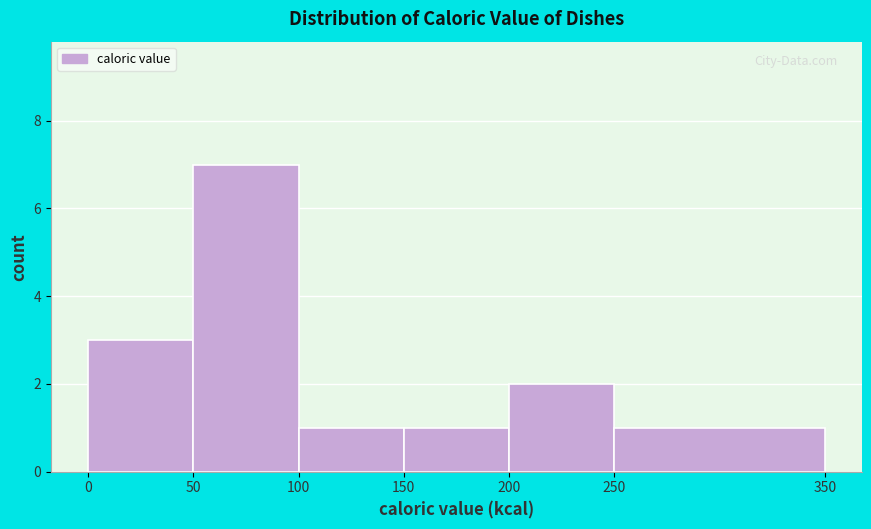

Which range on the x-axis has the tallest bar?

50 to 100